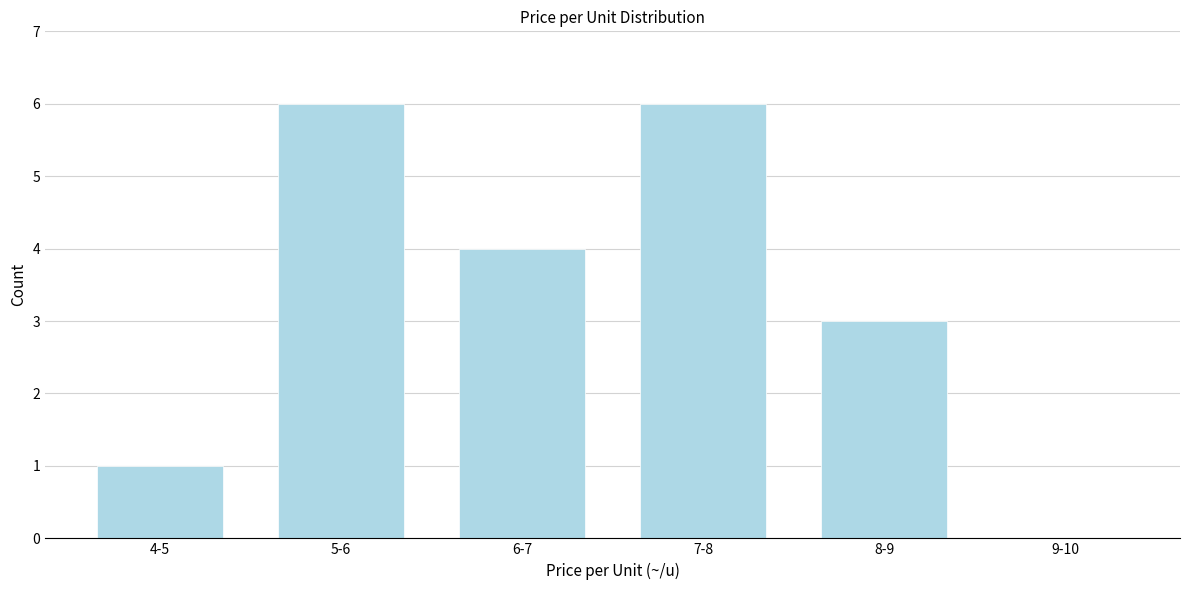

Reading left to right, transcribe all the data shown in this chart.

4-5=1	5-6=6	6-7=4	7-8=6	8-9=3	9-10=0